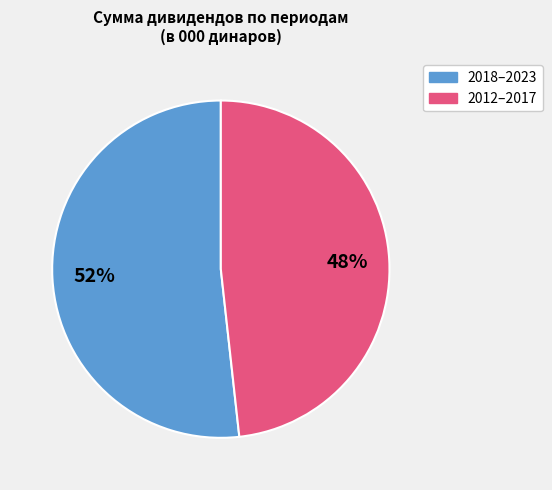

Approximately how many times larger is the value at 2012–2017 compared to 2018–2023?

0.9